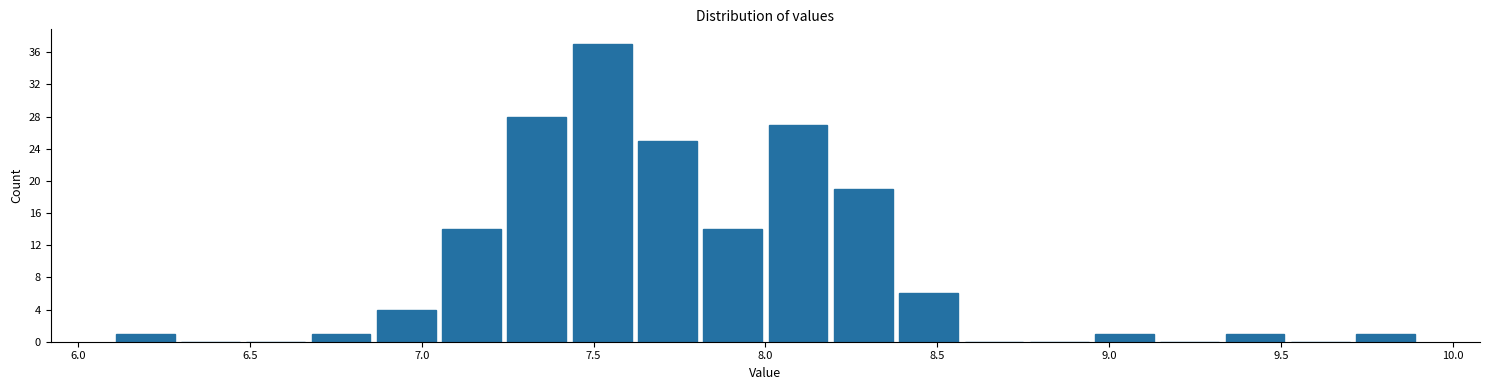

Around what value on the x-axis is the tallest bar? Give the approximate position of its centre, as read against the axis.

7.55